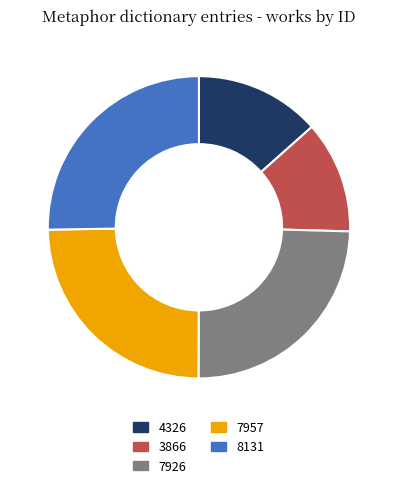

Does any single category account for the majority?

No